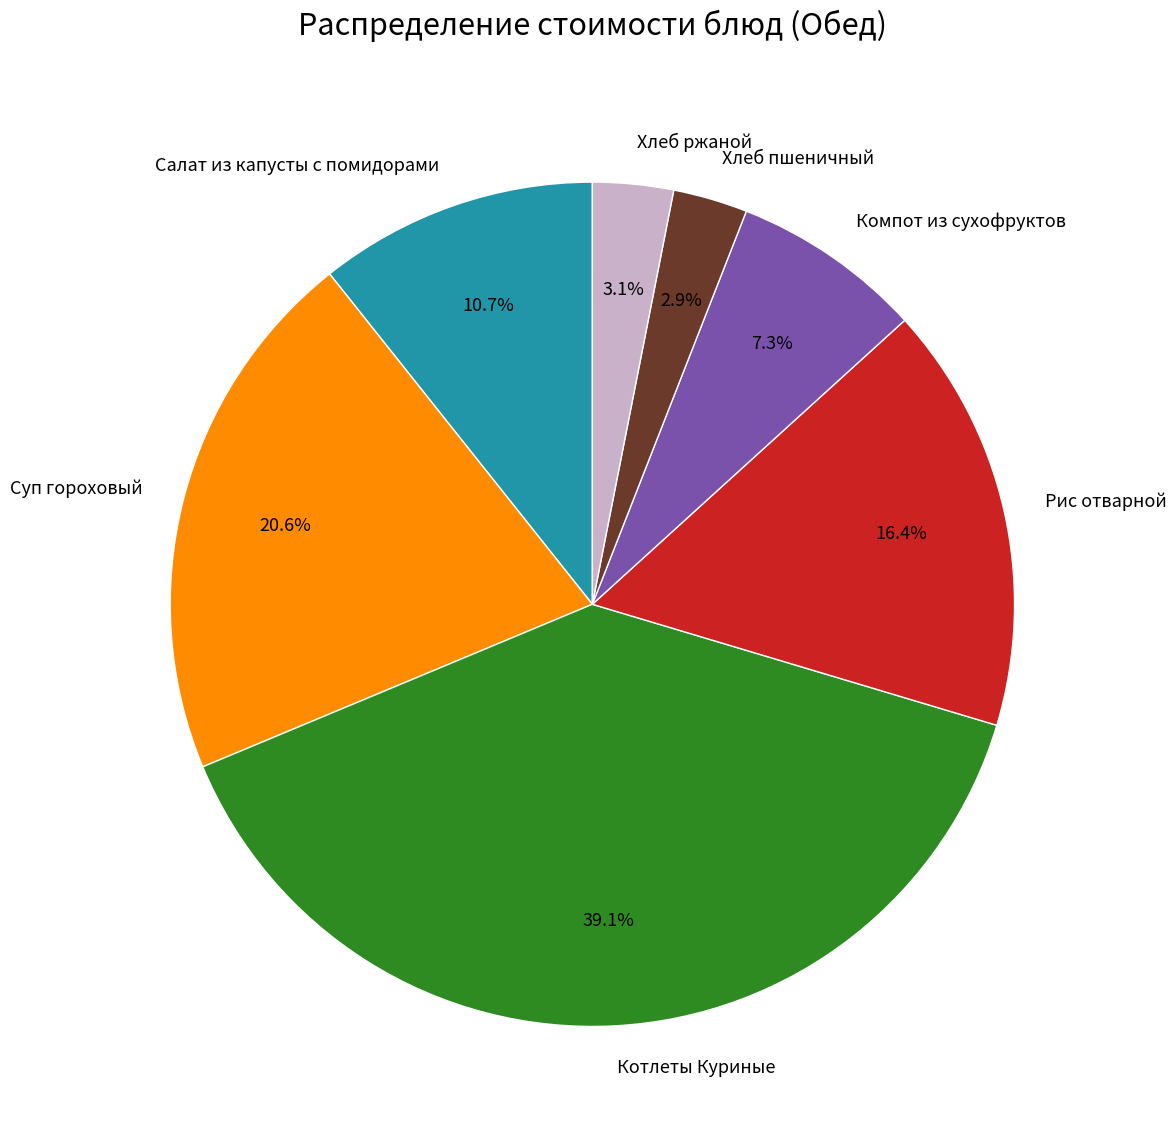

What portion of the pie excludes Котлеты Куриные?

60.9%